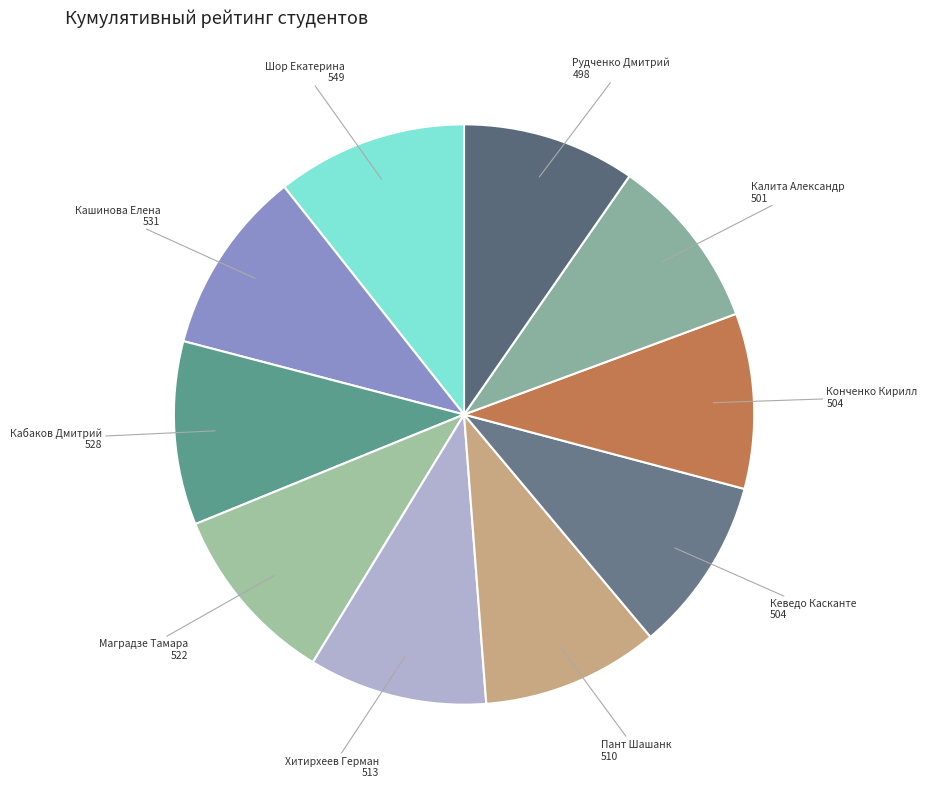

How many segments does this pie chart have?

10